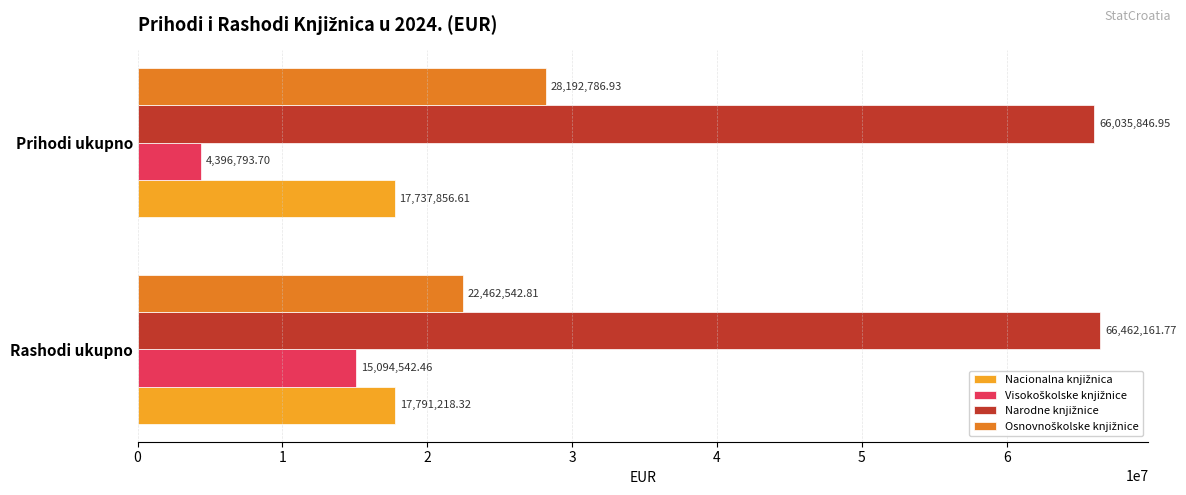

At which category is the sum across all series the highest?

Rashodi ukupno